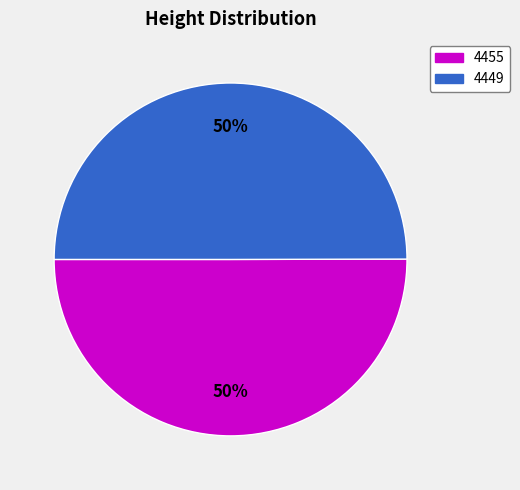

Combined, do 4455 and 4449 account for over 50%?

Yes